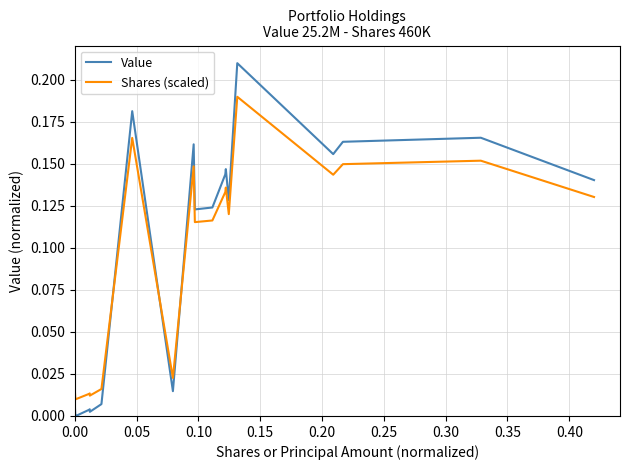

Which series has the widest spread of values?

Value